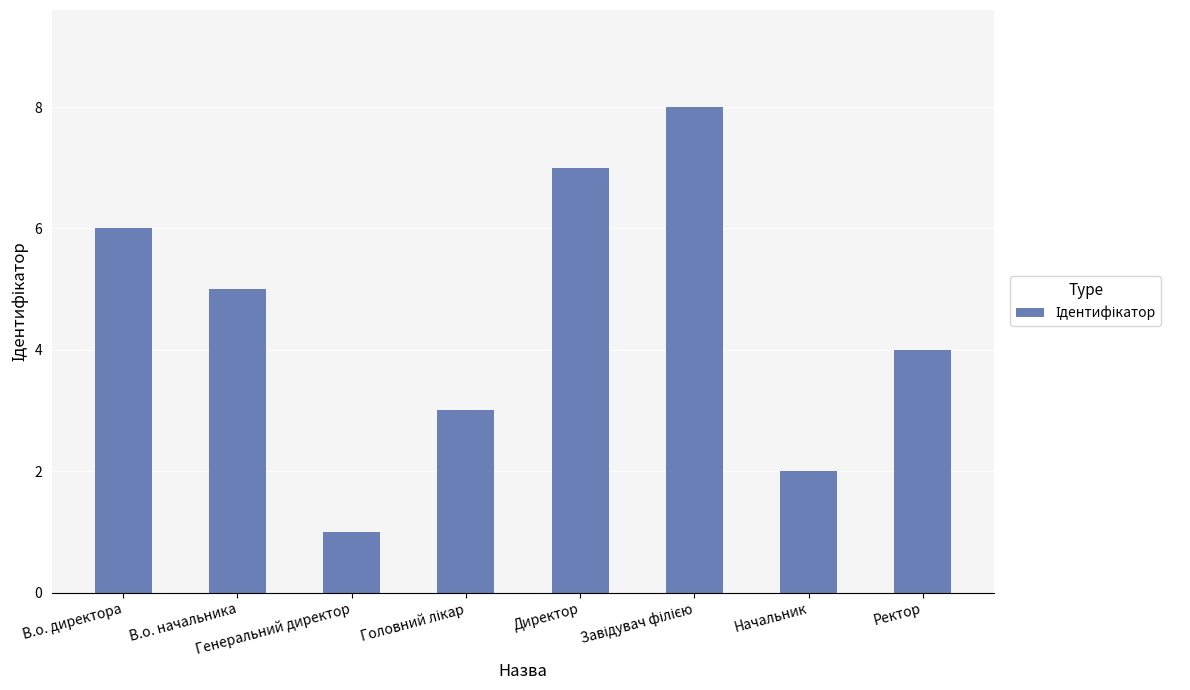

Is it true that the value at В.о. начальника is 2?

False